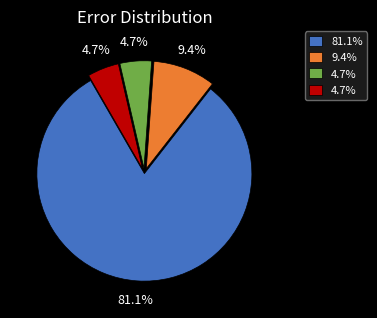

Is there any slice that represents more than half of the pie?

Yes